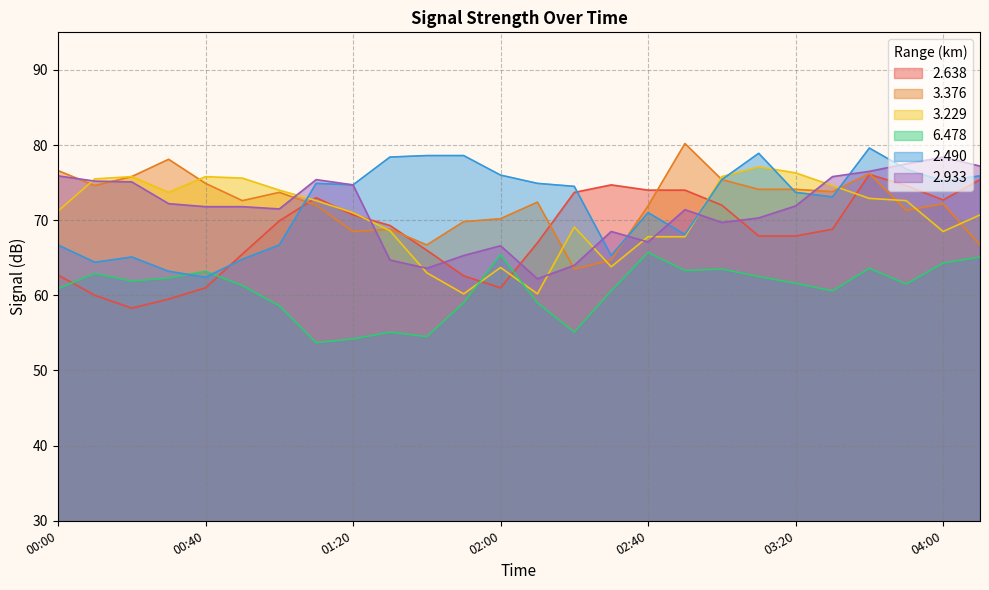

At which label does   6.478 first exceed 61?

00:10